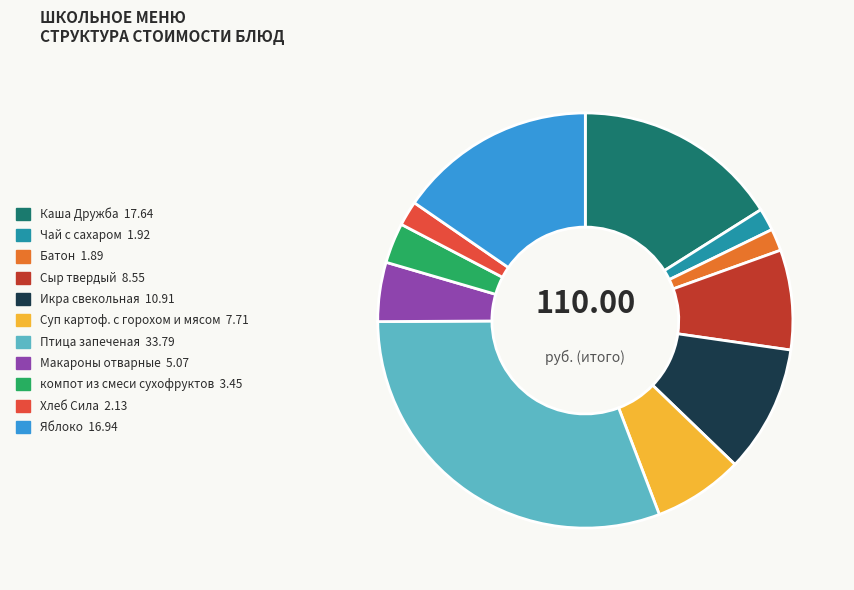

Is there any slice that represents more than half of the pie?

No